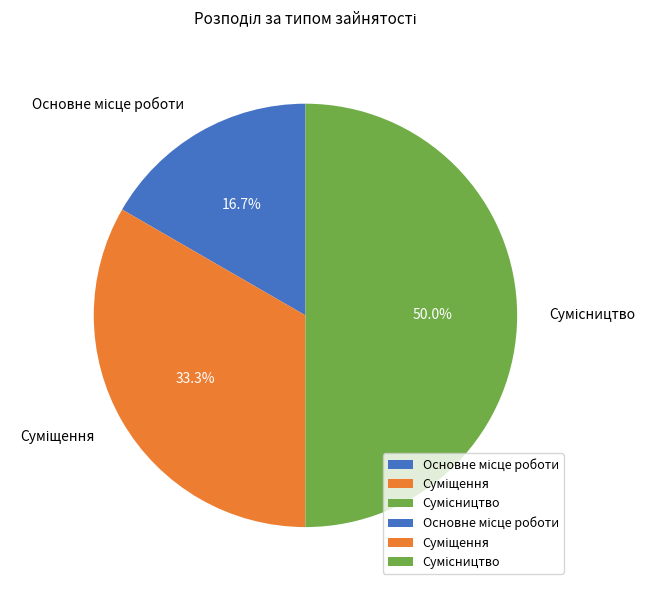

Combined, what portion of the pie is Сумісництво and Основне місце роботи?

66.7%